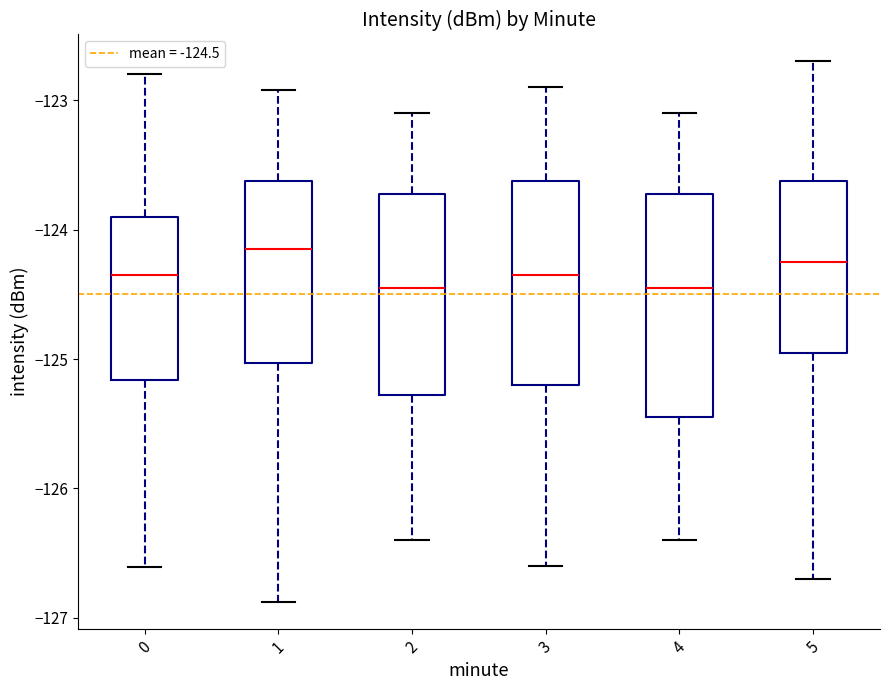

Where does the median line of the box at x = 1 sit on the y-axis? The values are not printed on the chart, so give them approximately, as read against the axis.

-124.2